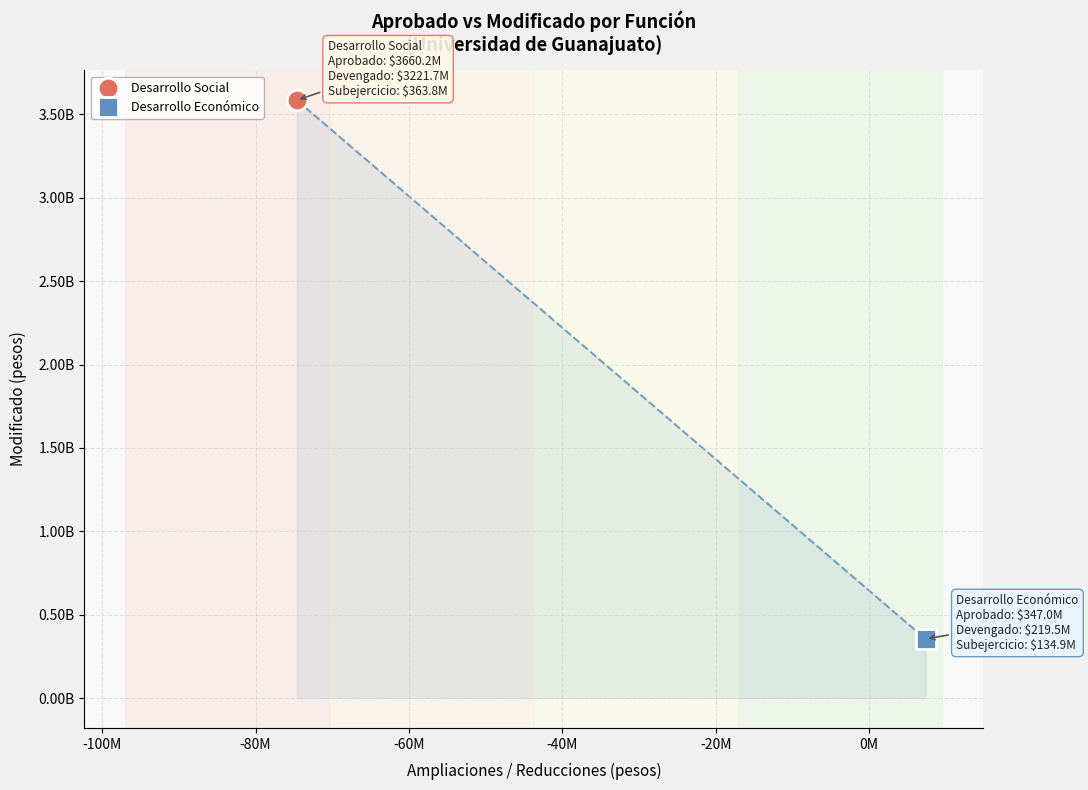

Which series contains the highest Y value?

Desarrollo Social